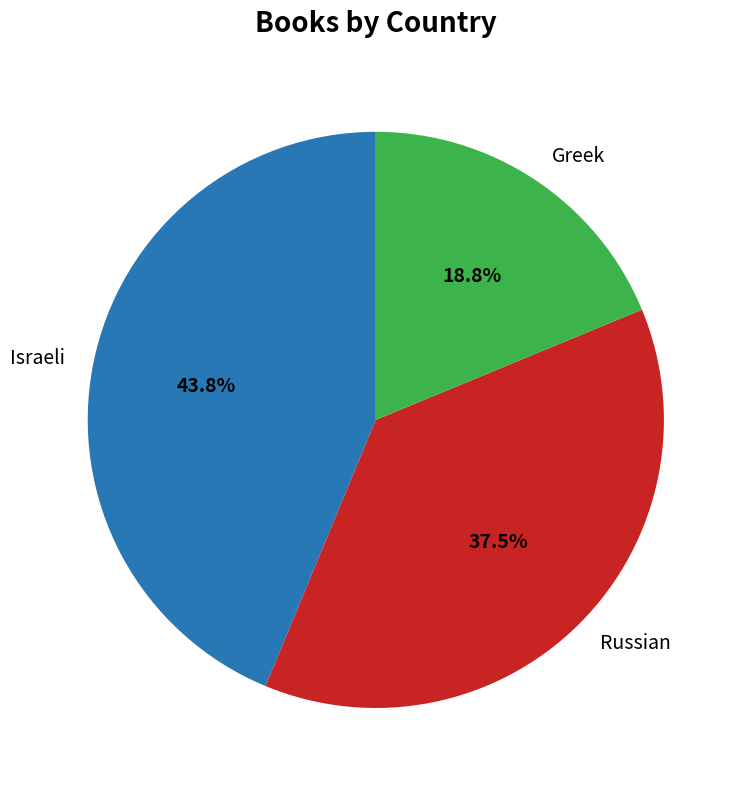

Is there a majority slice in this chart?

No